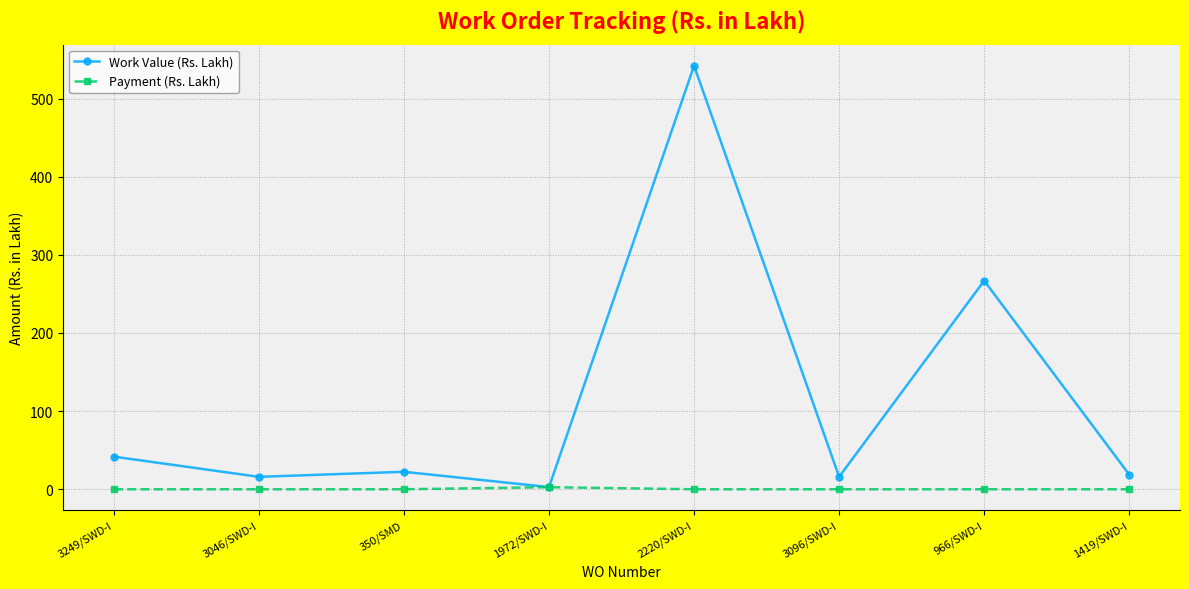

The Payment (Rs. Lakh) series shows 0.0 at 350/SMD. True or false?

True